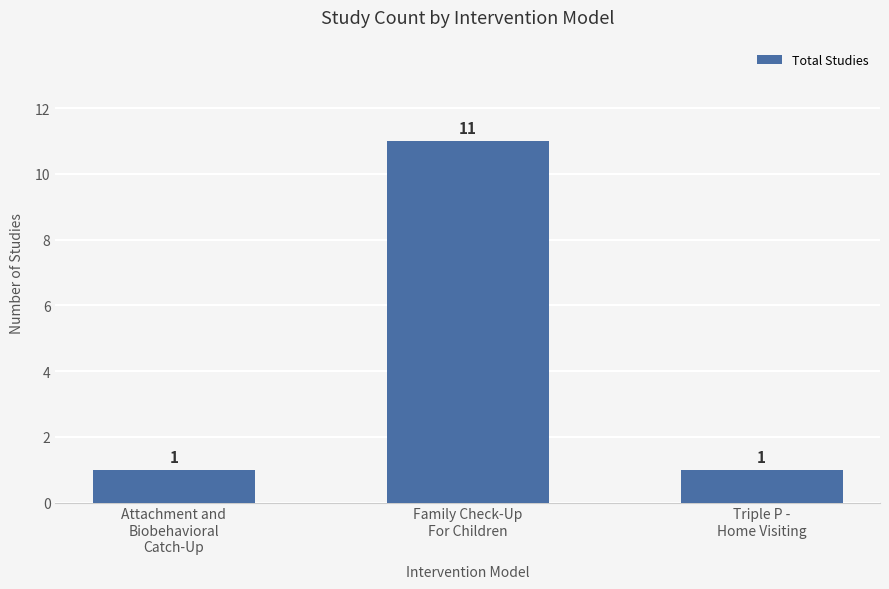

How many values are between 1 and 11?

3